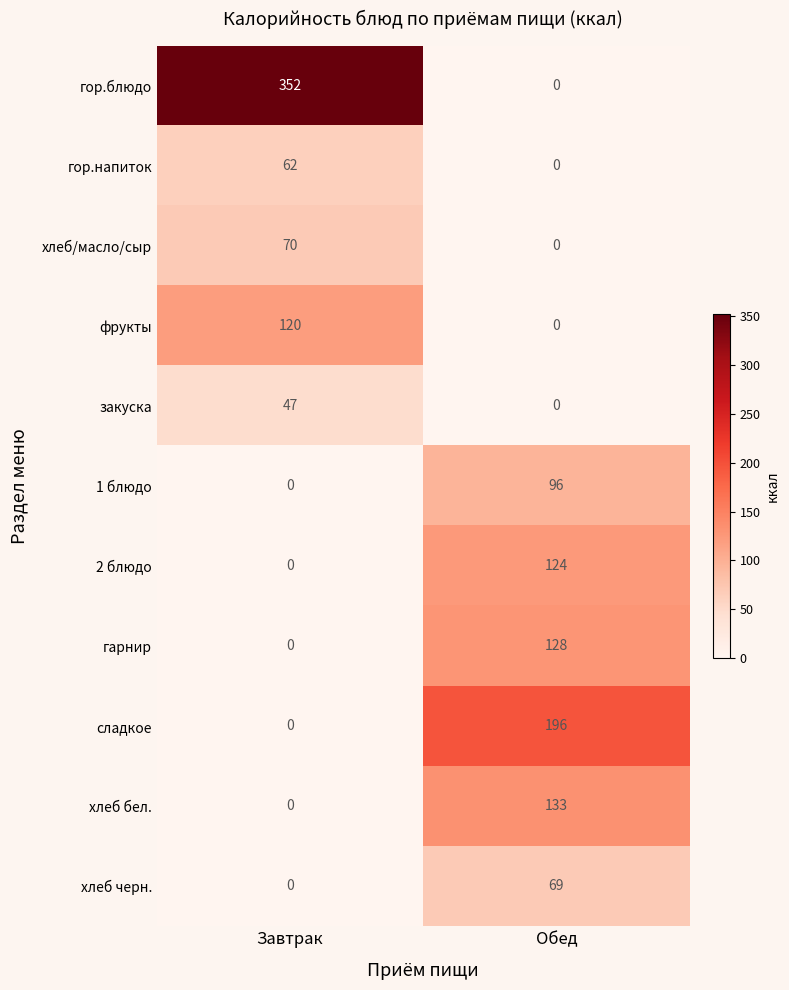

What is the greatest value displayed?

352